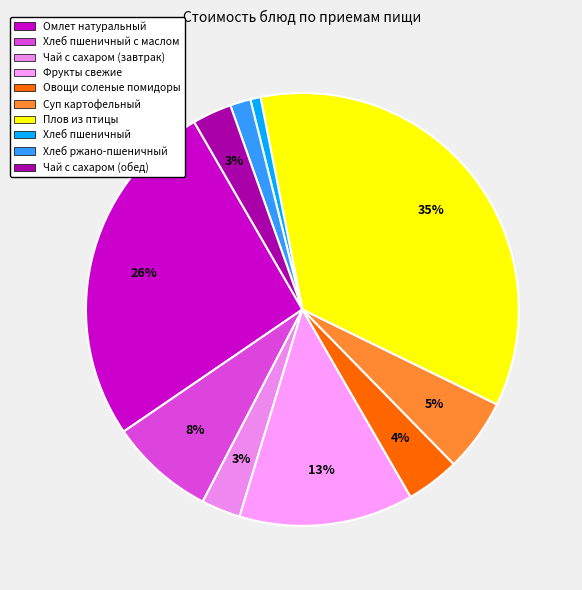

Do Хлеб пшеничный and Овощи соленые помидоры together represent more than half of the pie?

No